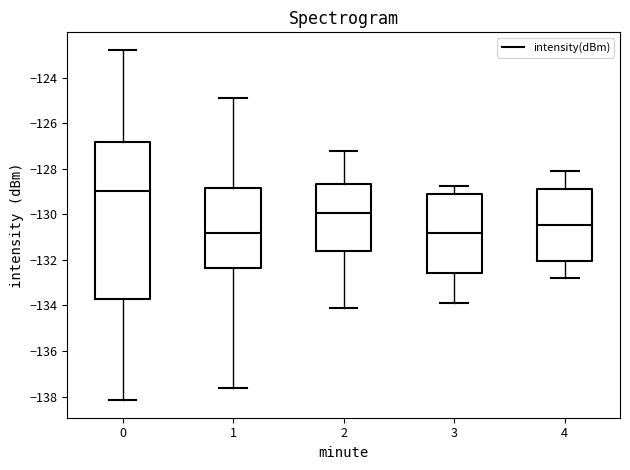

Reading left to right, read every box against the y-axis: the position of its median line, the range the box covers, and the ends of its whiskers. The values are not printed on the chart, so give them approximately, as read against the axis.

0: median -129.0, box -133.8 to -126.8, whiskers -138.2 to -122.8
1: median -130.8, box -132.4 to -128.8, whiskers -137.6 to -125.0
2: median -130.0, box -131.6 to -128.6, whiskers -134.2 to -127.2
3: median -130.8, box -132.6 to -129.0, whiskers -134.0 to -128.8
4: median -130.4, box -132.0 to -128.8, whiskers -132.8 to -128.2